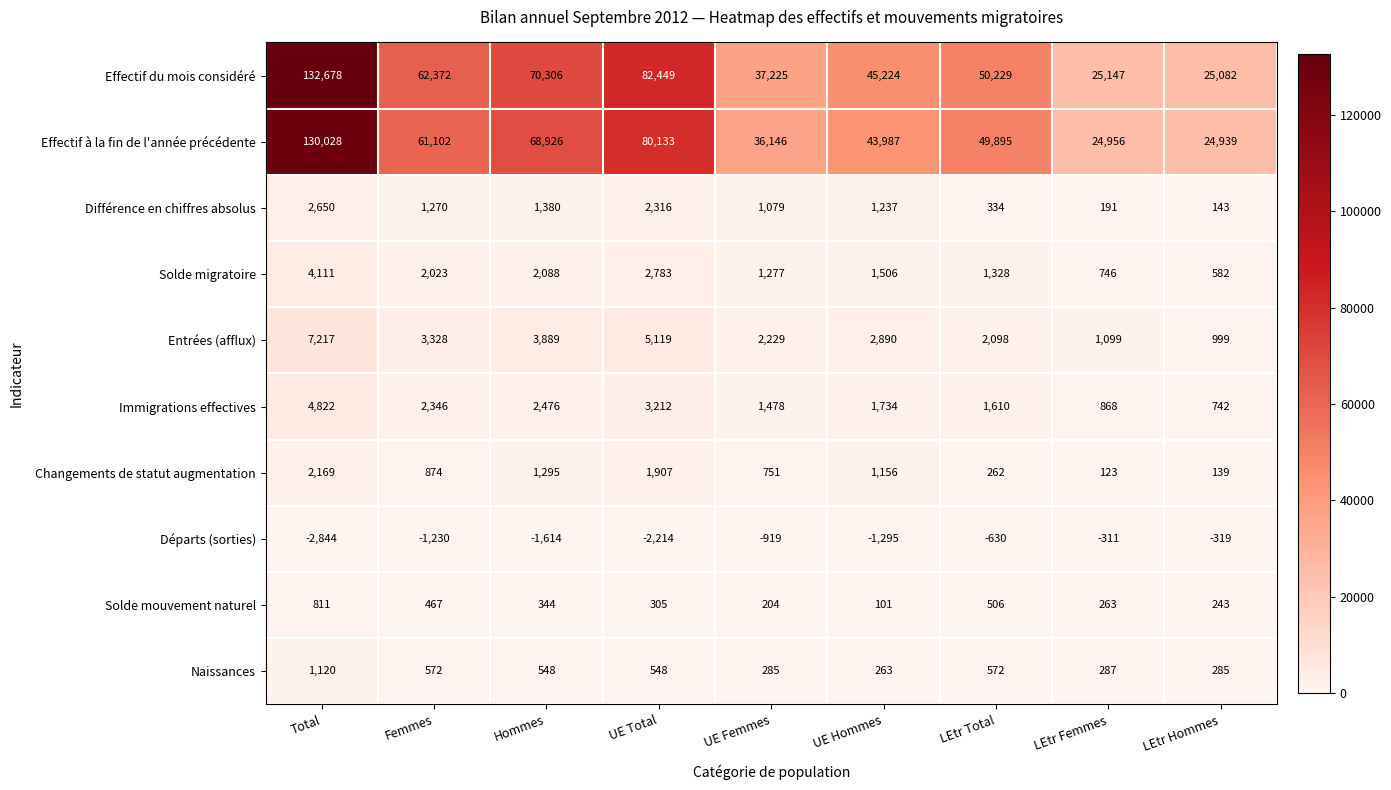

What is the maximum value shown in the chart?

132678